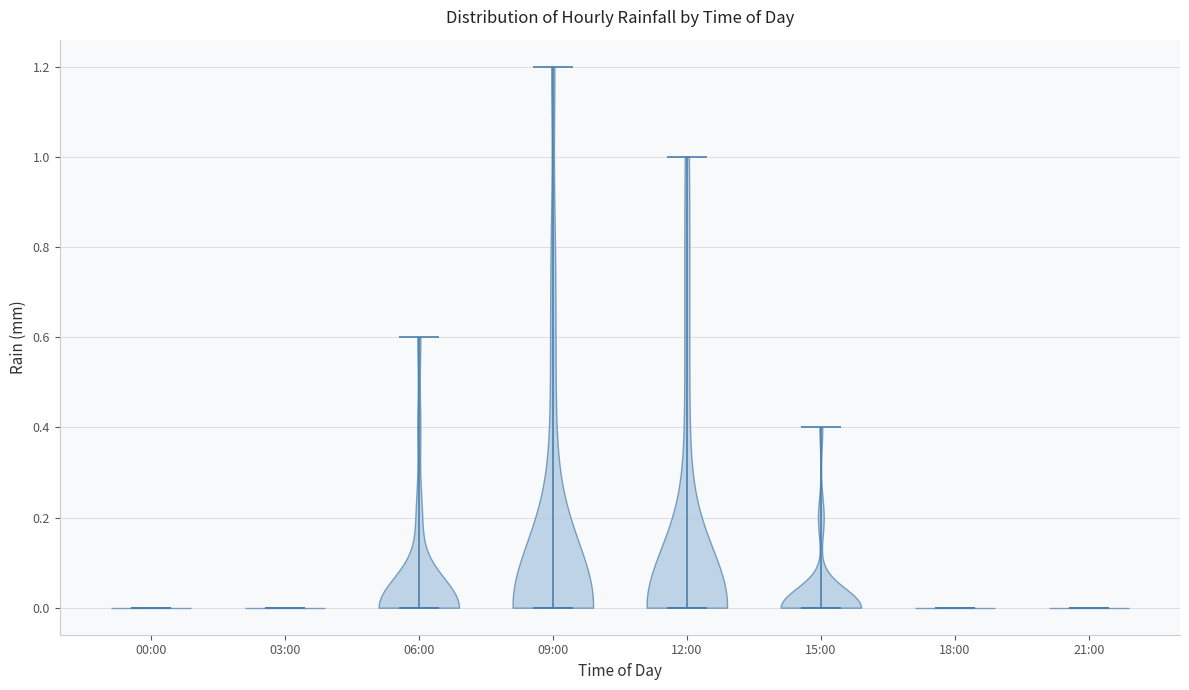

Reading left to right, read every violin against the y-axis: where its median line is, and the lowest and highest points it reaches. The values are not printed on the chart, so give them approximately, as read against the axis.

00:00: median line 0.0, lowest point 0.0, highest point 0.0
03:00: median line 0.0, lowest point 0.0, highest point 0.0
06:00: median line 0.0, lowest point 0.0, highest point 0.6
09:00: median line 0.0, lowest point 0.0, highest point 1.2
12:00: median line 0.0, lowest point 0.0, highest point 1.0
15:00: median line 0.0, lowest point 0.0, highest point 0.4
18:00: median line 0.0, lowest point 0.0, highest point 0.0
21:00: median line 0.0, lowest point 0.0, highest point 0.0